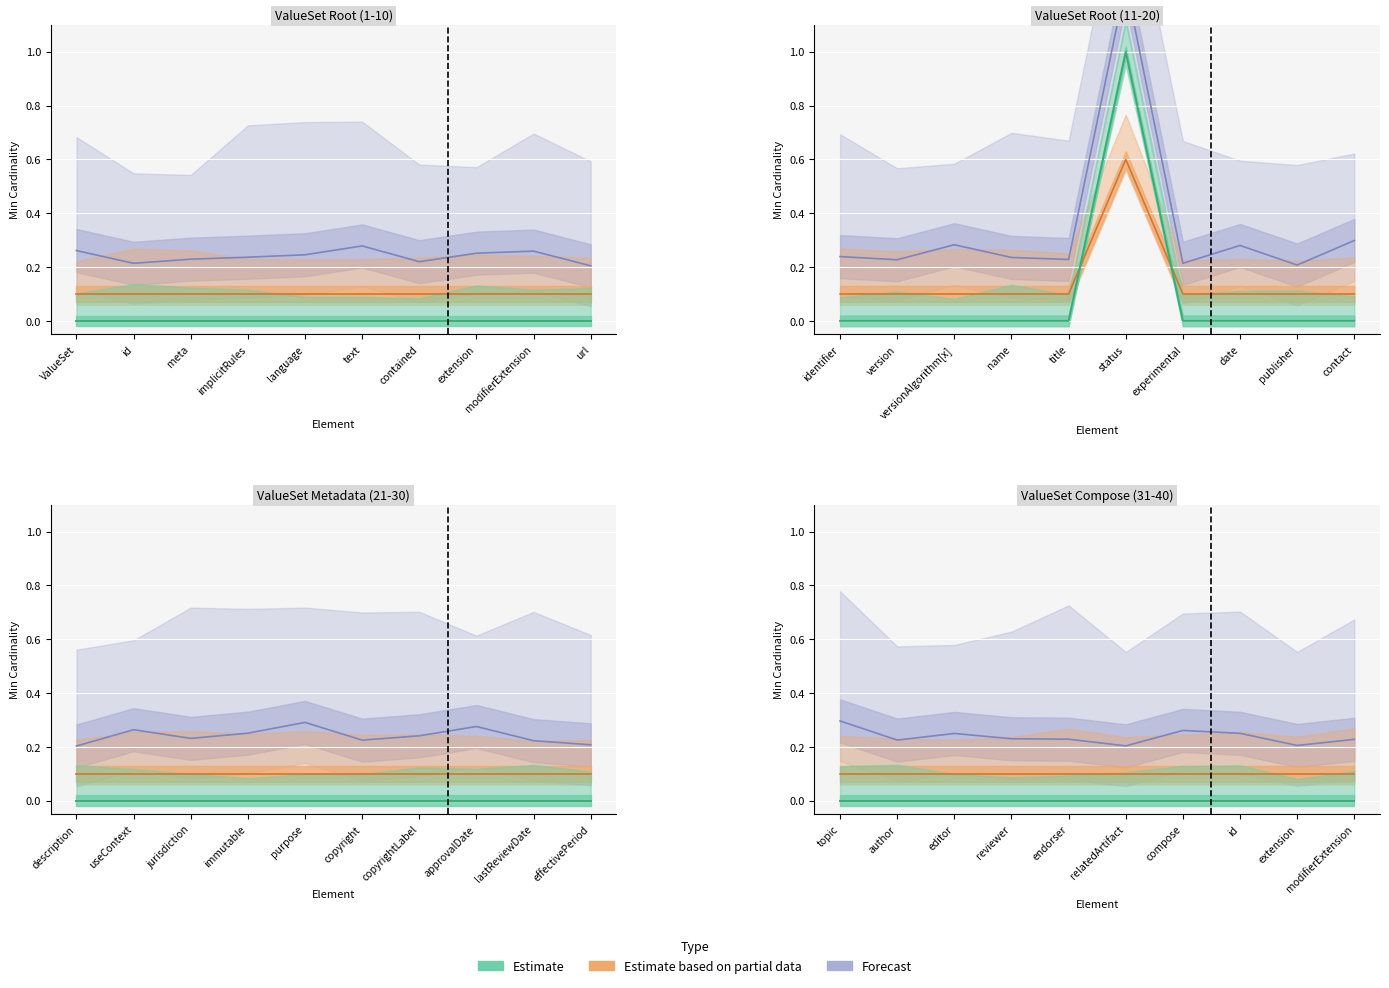

At which category does base_min_values reach its first local peak?

15